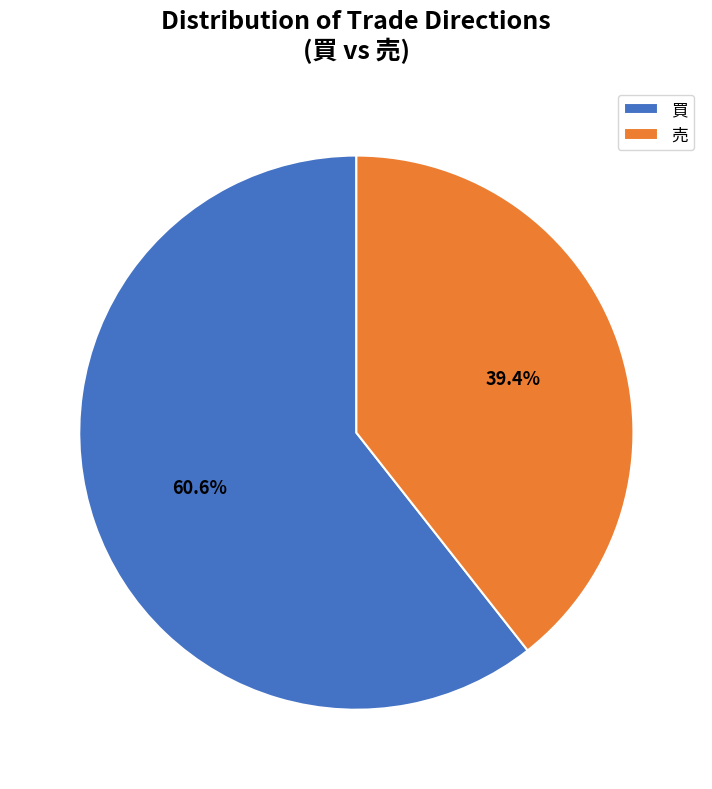

Between 売 and 買, which is larger?

買